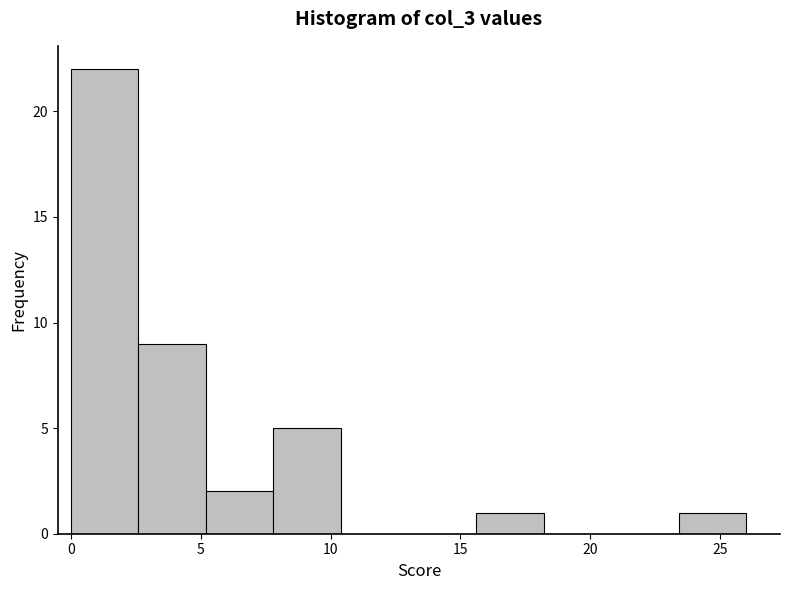

What is the height of the bar covering 7.8 to 10.4 on the x-axis? Neither the bar edges nor the heights are printed on the chart, so give them approximately, as read against the axes.

5